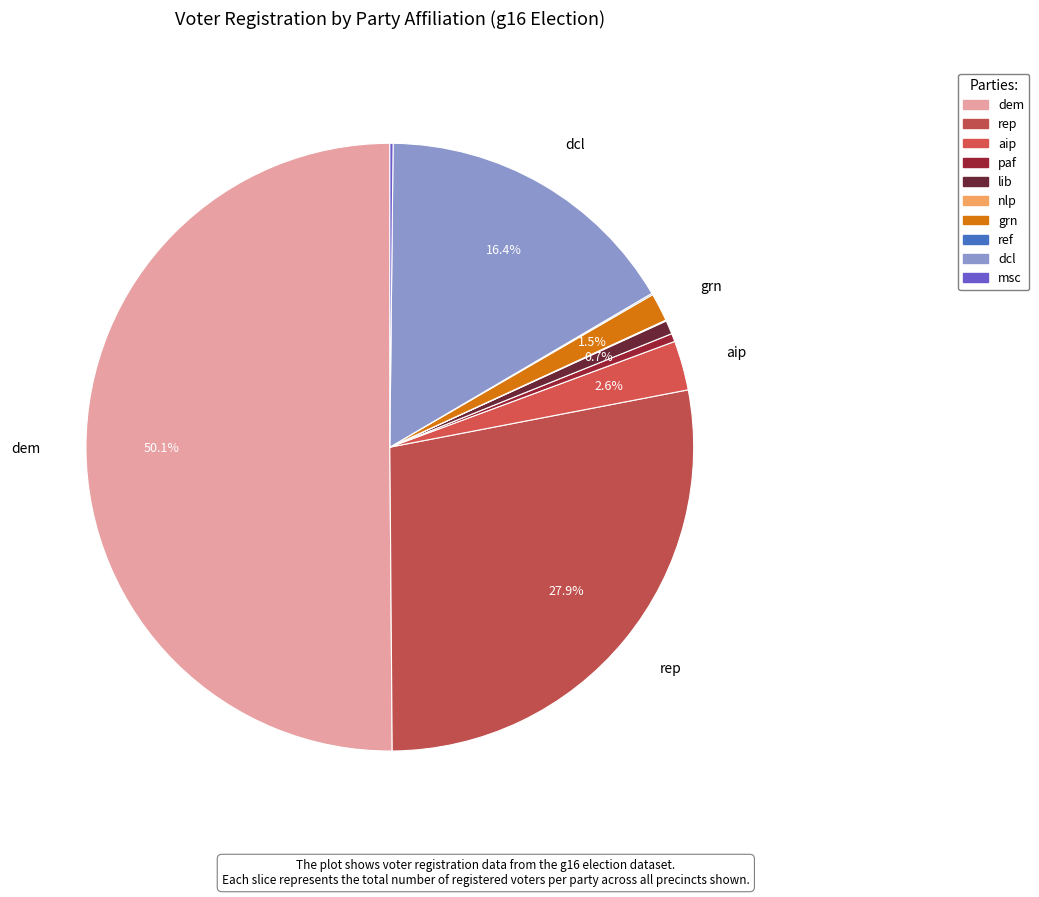

Count the number of slices in the pie.

10